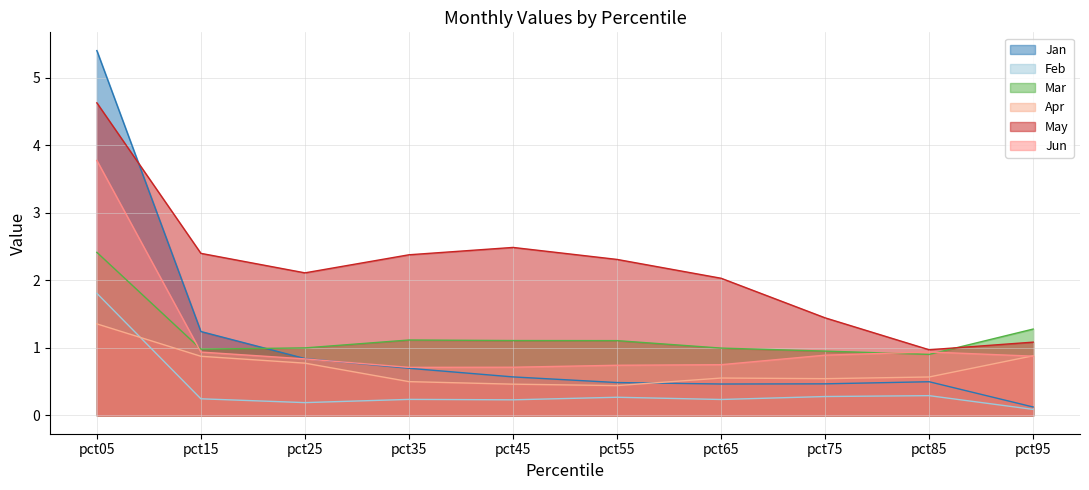

Count the number of categories in the chart.

10